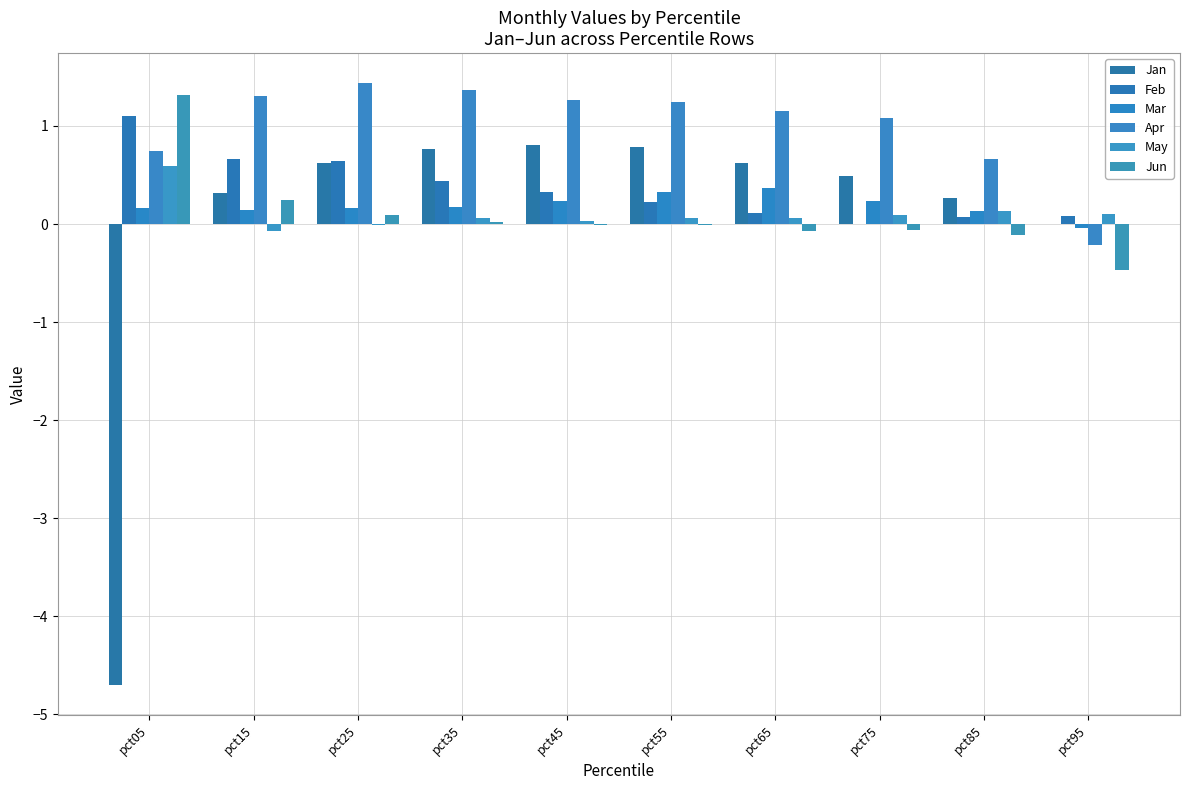

True or false: May has a value of -0.1 at pct15.

False